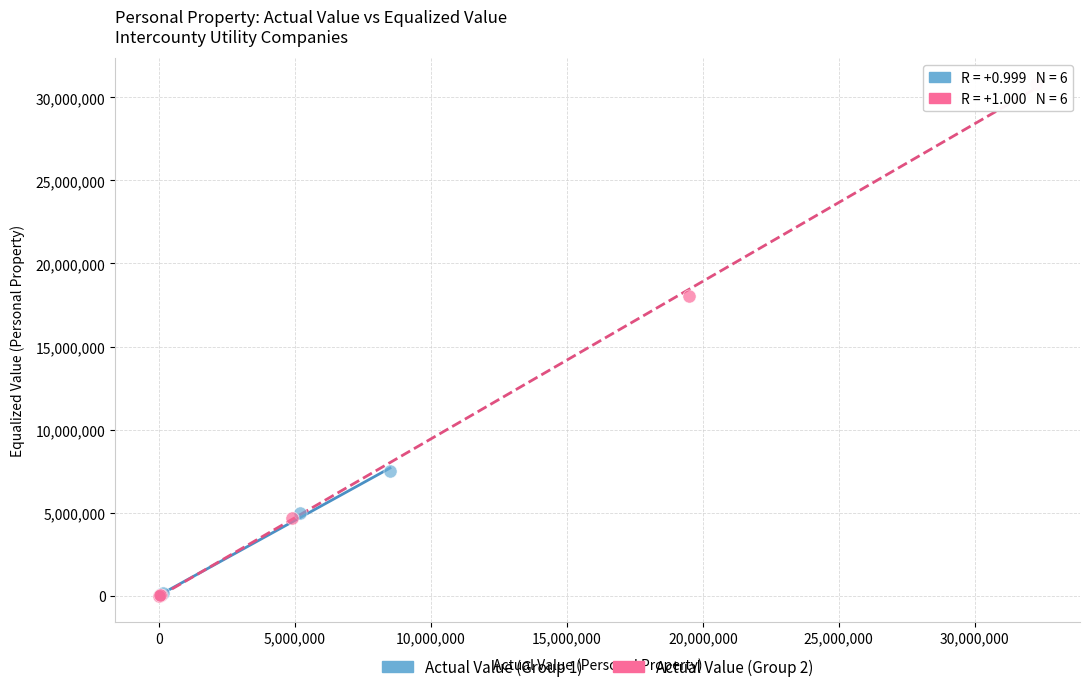

Which series has the largest Y range (max minus min)?

Actual Value (Group 2)